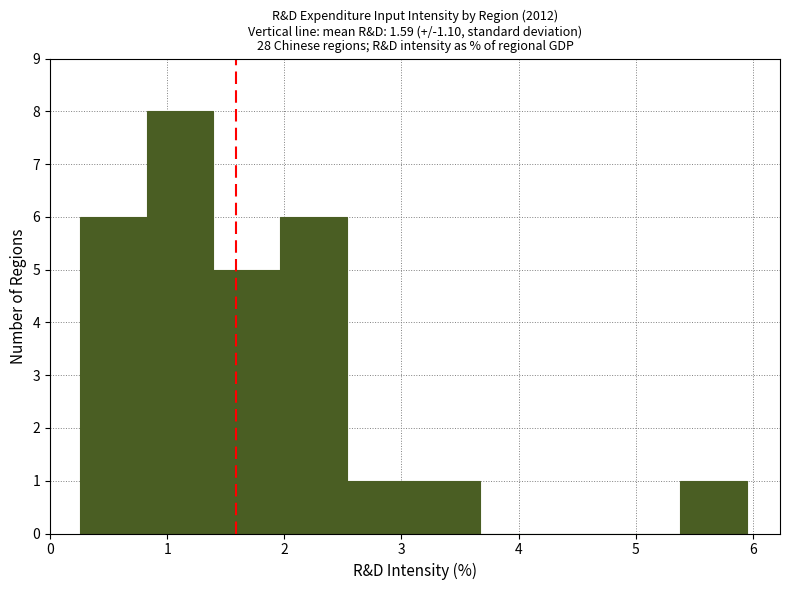

What is the height of the bar covering 0.8 to 1.4 on the x-axis? Neither the bar edges nor the heights are printed on the chart, so give them approximately, as read against the axes.

8